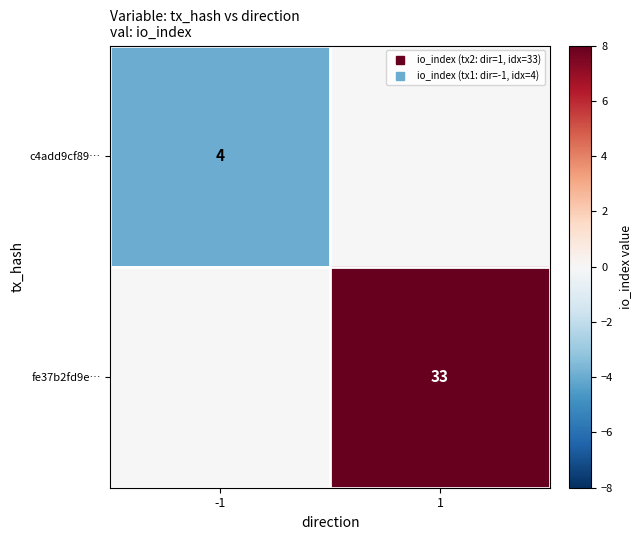

How many values in fe37b2fd9e… are above zero?

1